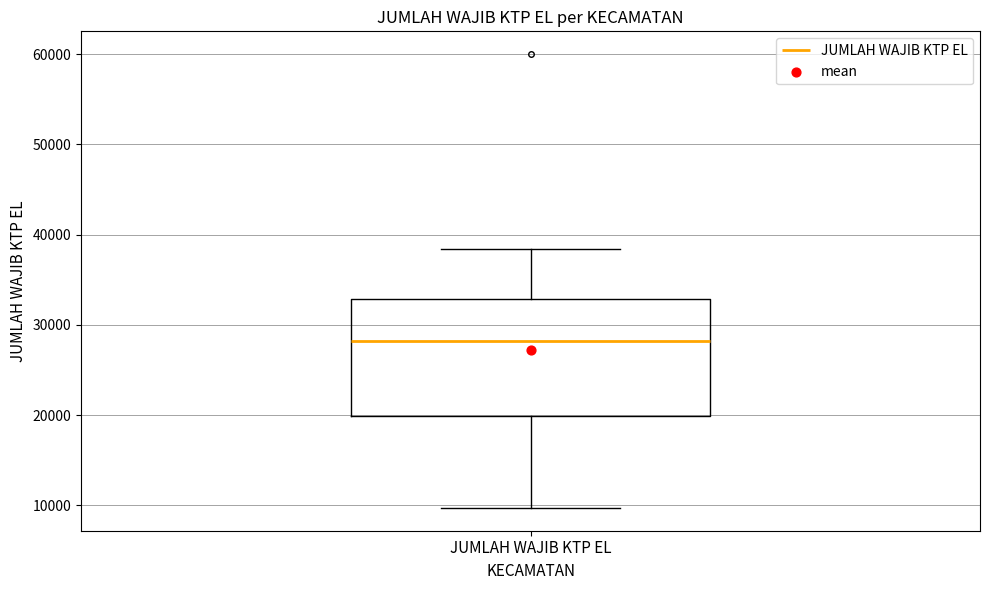

Read this box plot against the y-axis: the position of the median line, the range covered by the box, and the ends of both whiskers. The values are not printed on the chart, so give them approximately, as read against the axis.

median 28000, box 20000 to 33000, whiskers 10000 to 38000